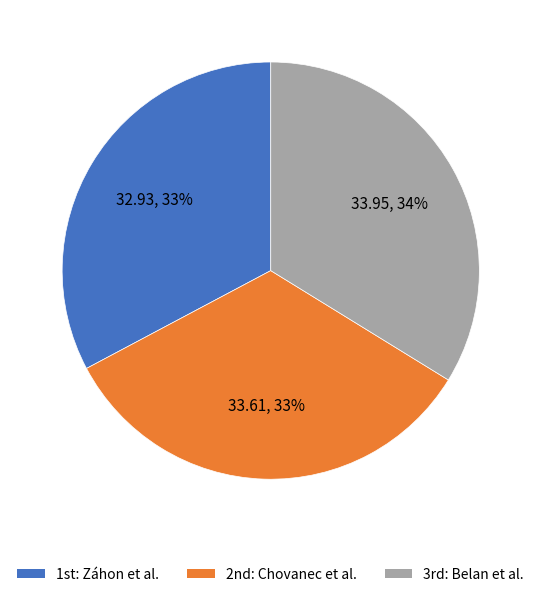

To the nearest percent, what is the difference between the largest and smallest slice percentages?

1%